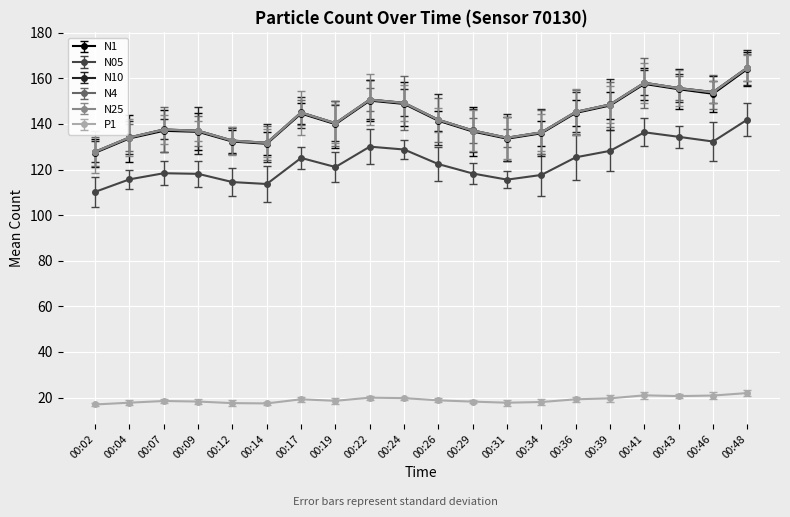

How many lines are shown in the chart?

6